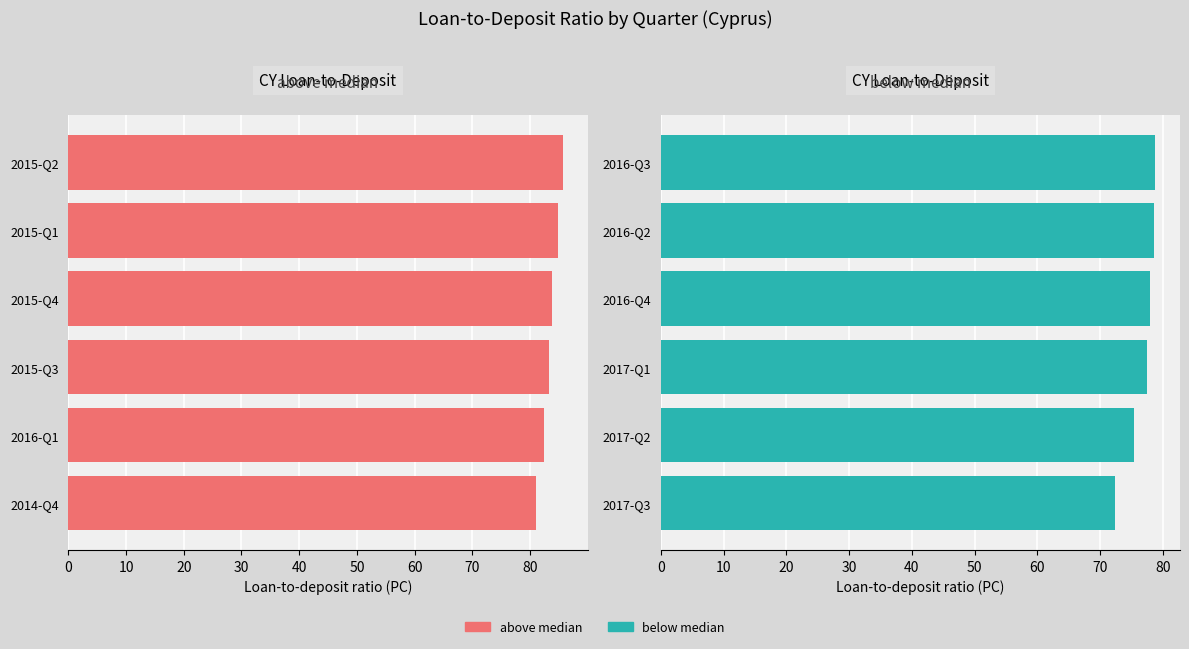

How many groups of bars are there?

6